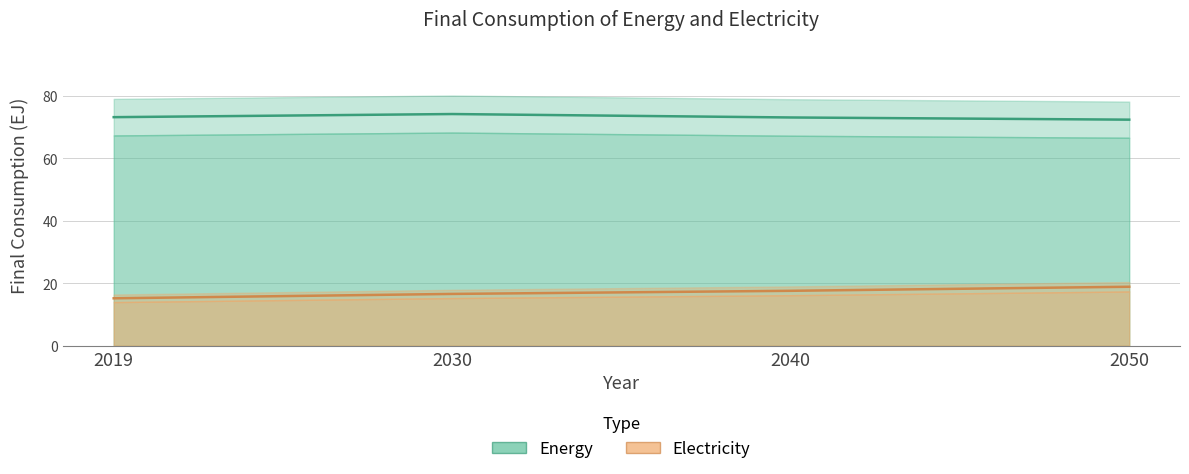

Which series has the largest range (max minus min)?

Electricity